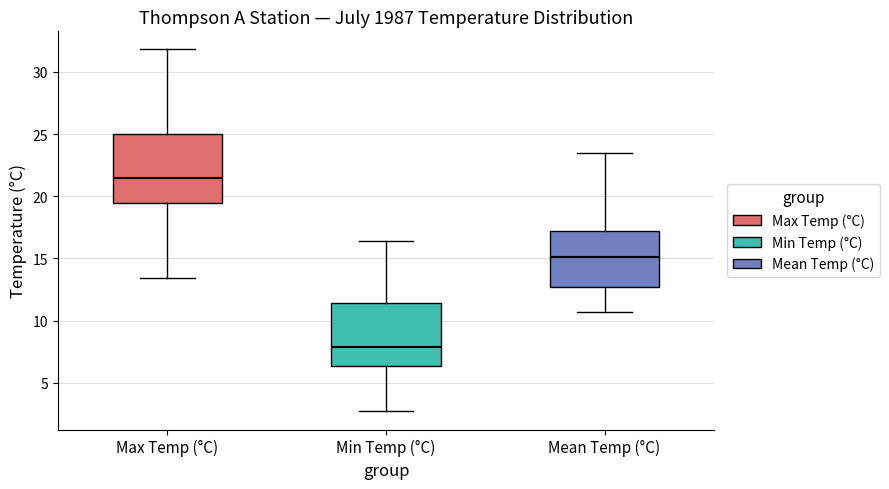

Where does the lower whisker of the box for Min Temp (°C) end on the y-axis? The values are not printed on the chart, so give them approximately, as read against the axis.

2.5